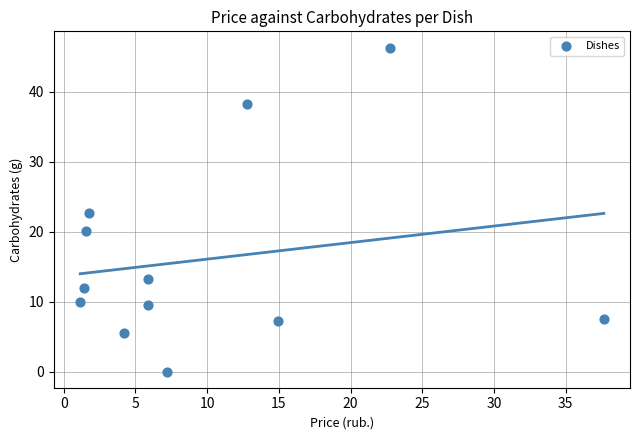

What is the average X value?

9.8